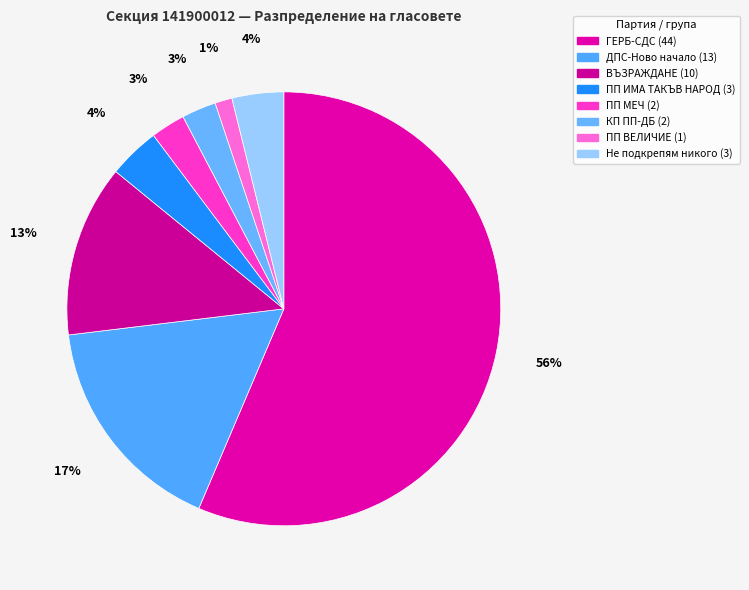

Is the sum of ПП МЕЧ and Не подкрепям никого greater than half?

No